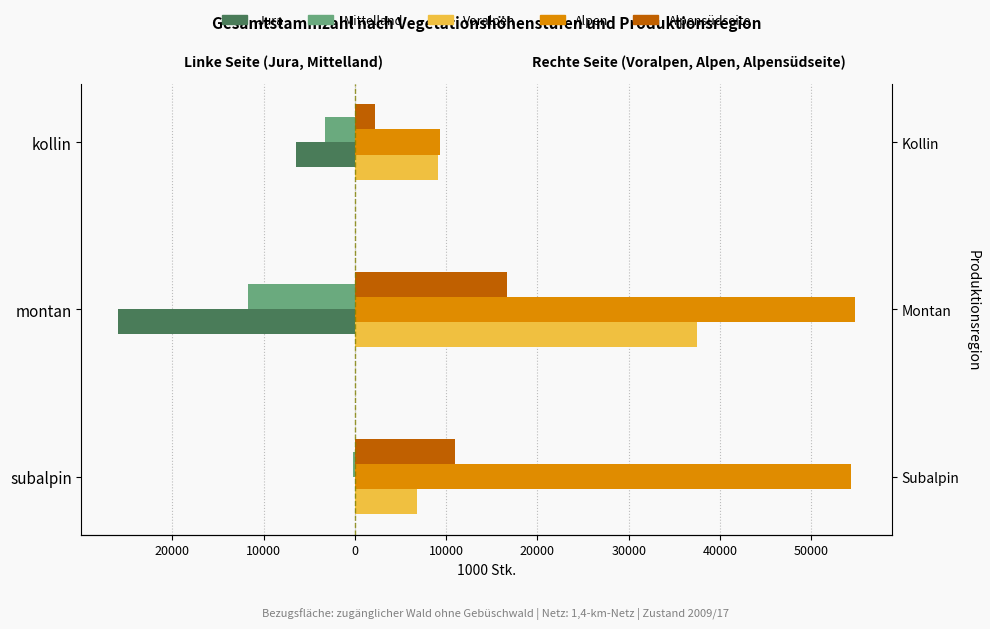

Is the value of Alpensüdseite at subalpin greater than the value of Jura at kollin?

Yes